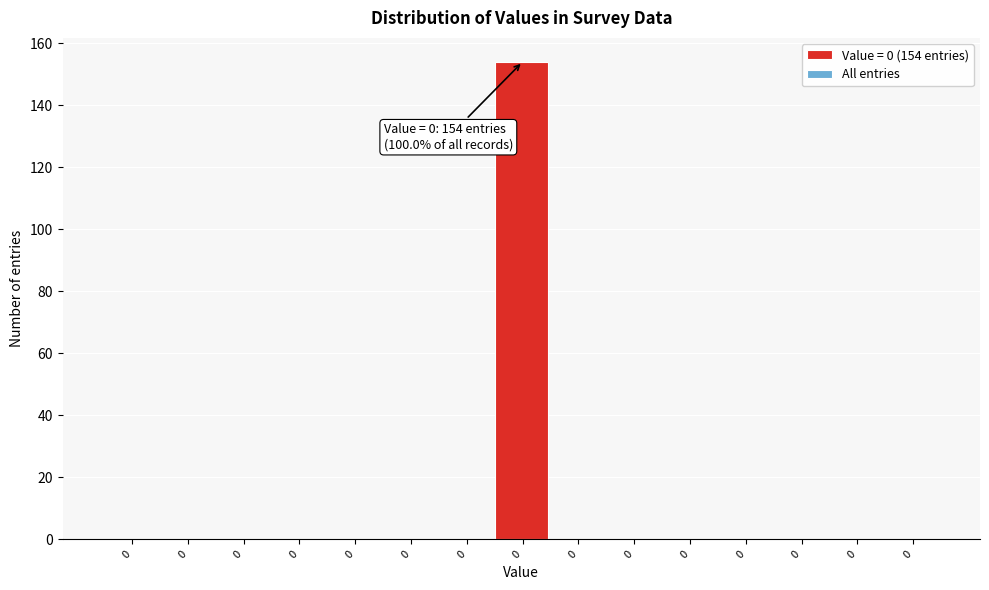

Are the bars horizontal?

No